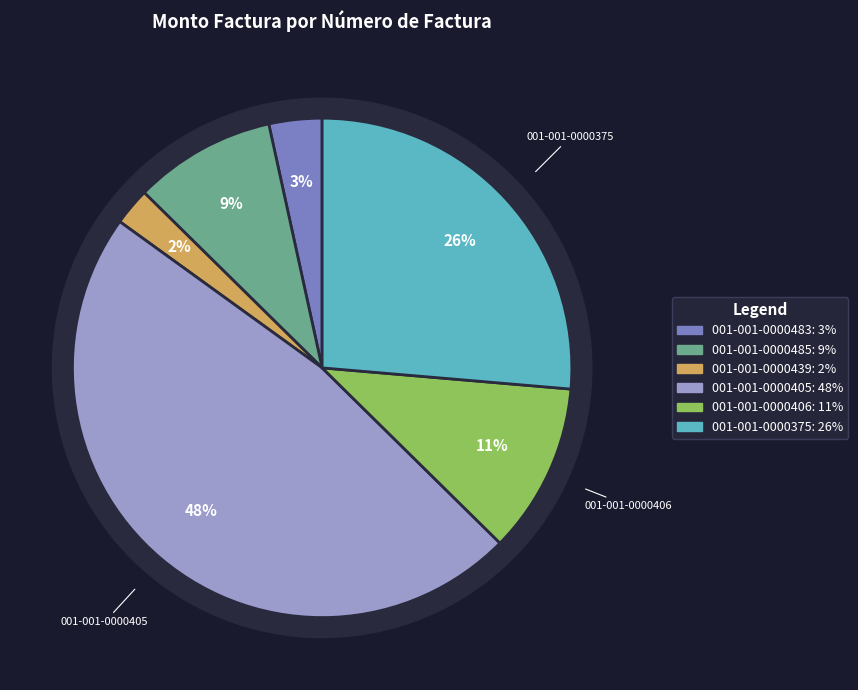

Which has a higher value, 001-001-0000439 or 001-001-0000375?

001-001-0000375